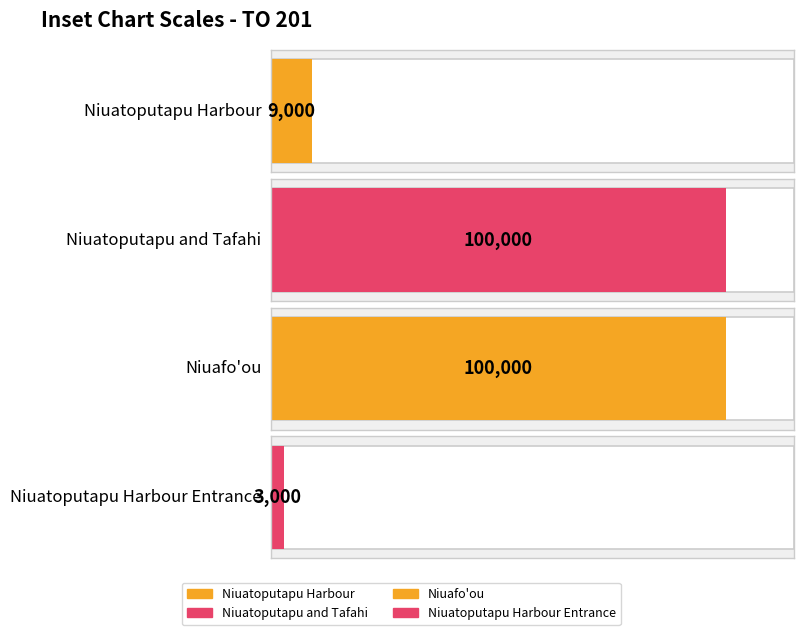

What is the difference between the maximum and minimum values?

97000